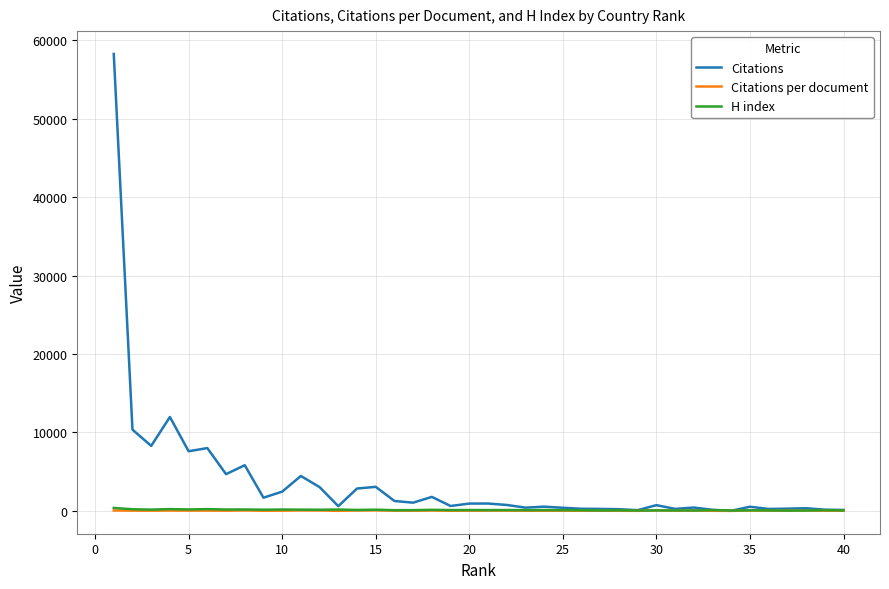

How many distinct data groups are displayed?

3